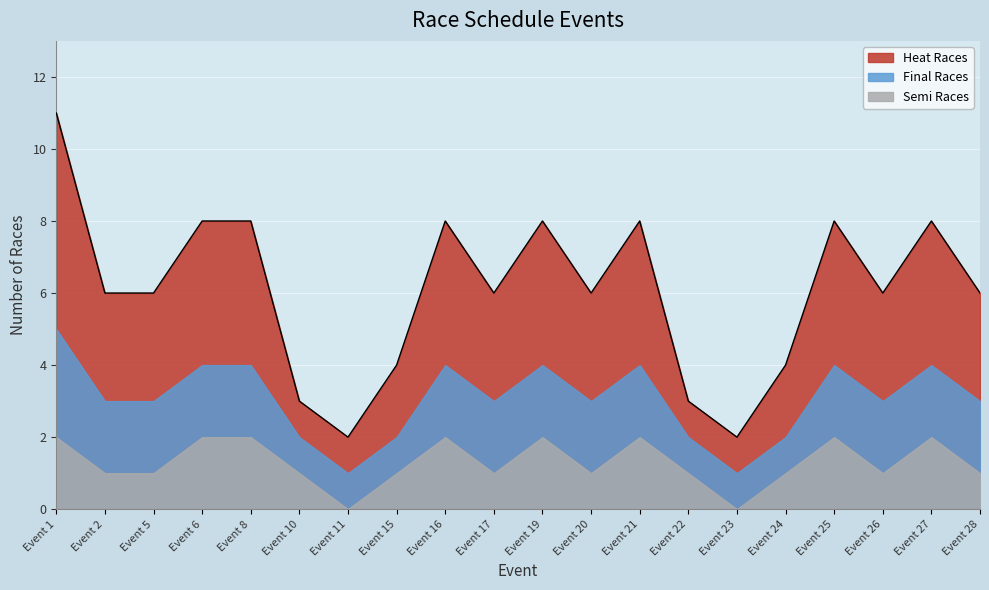

What value does the Heat Races series have at Event 10?

3